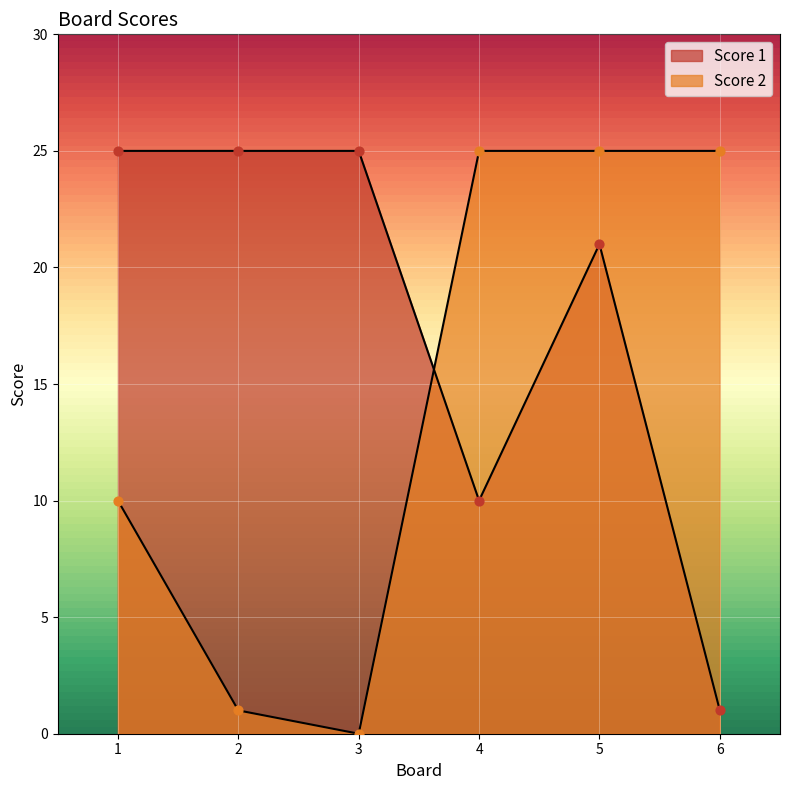

Is the value of Score 1 at 3 greater than the value of Score 2 at 1?

Yes